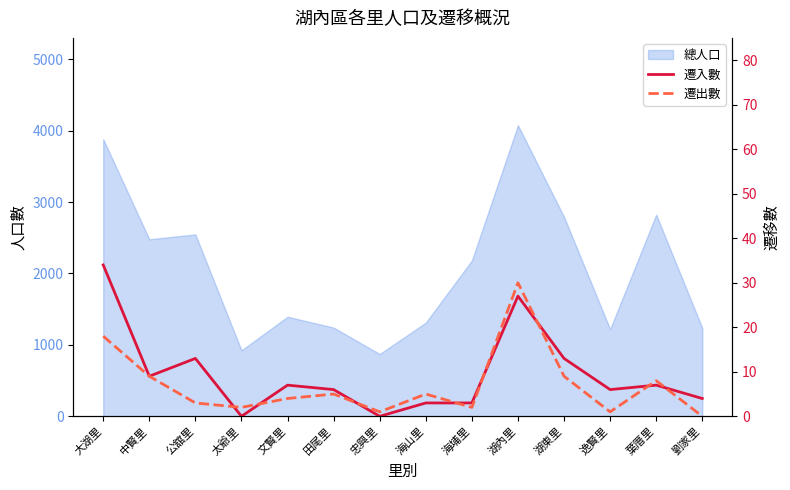

The 遷入數 series shows 3 at 海埔里. True or false?

True